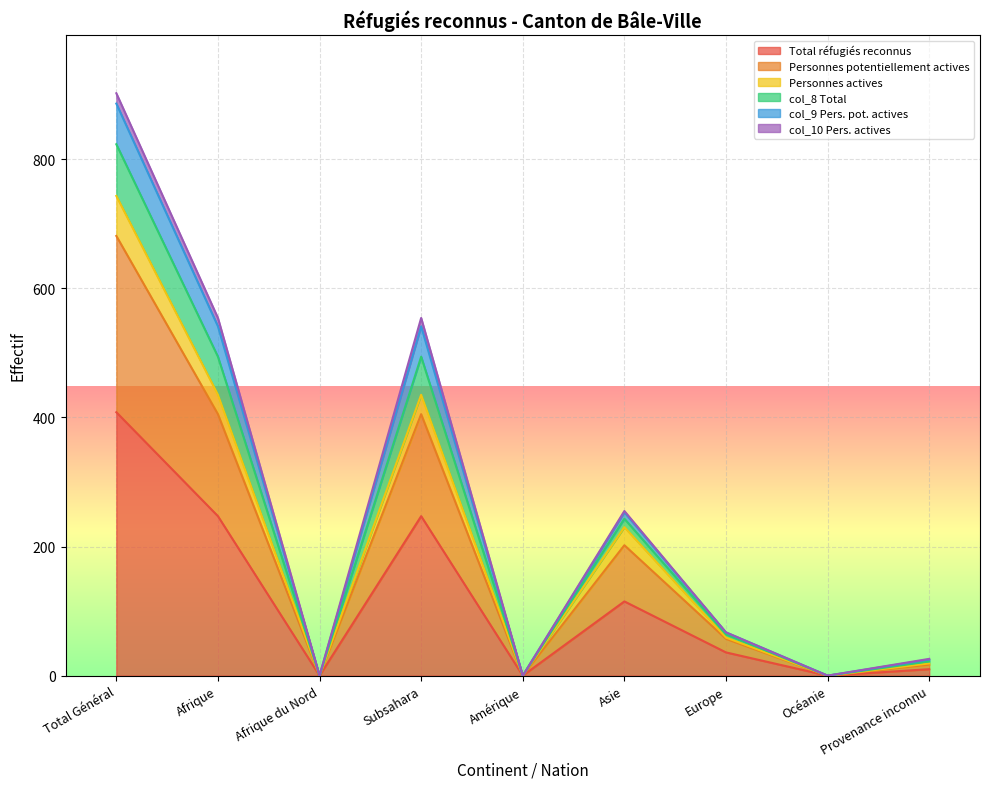

At which category is the sum across all series the highest?

Total Général